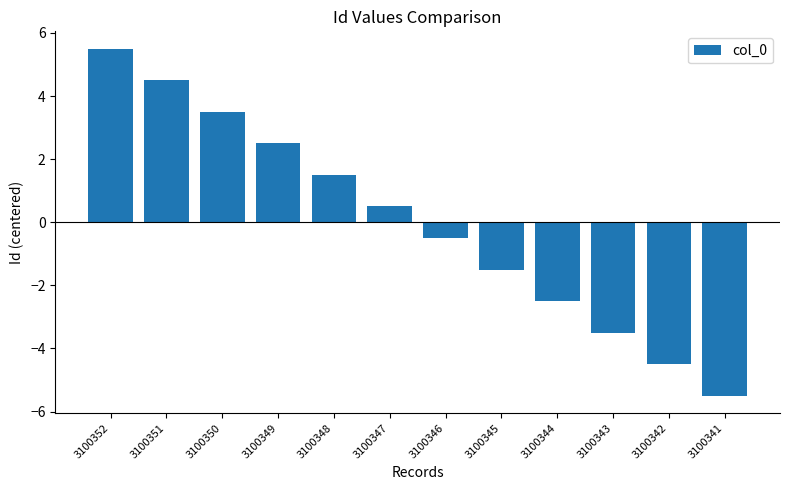

Which has a higher value, 3100348 or 3100345?

3100348